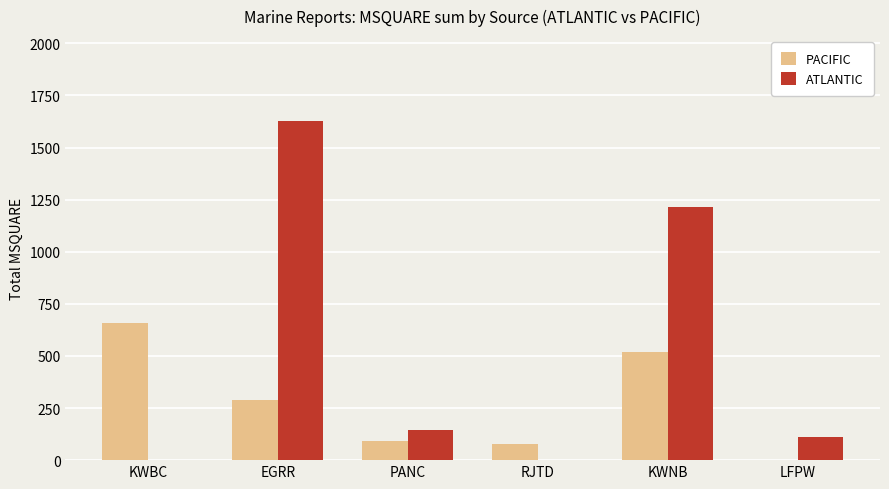

What is the sum of all ATLANTIC values?

3097